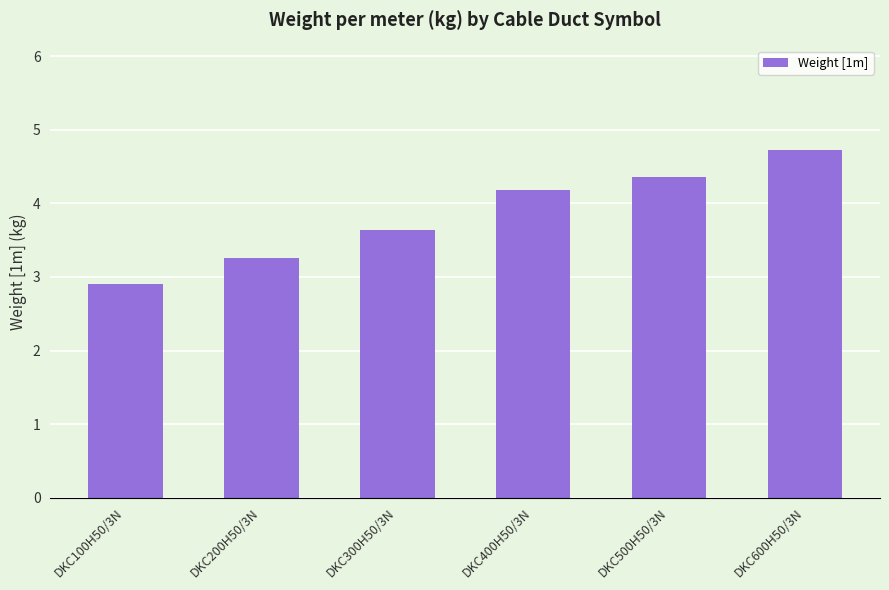

Between DKC100H50/3N and DKC600H50/3N, which is larger?

DKC600H50/3N